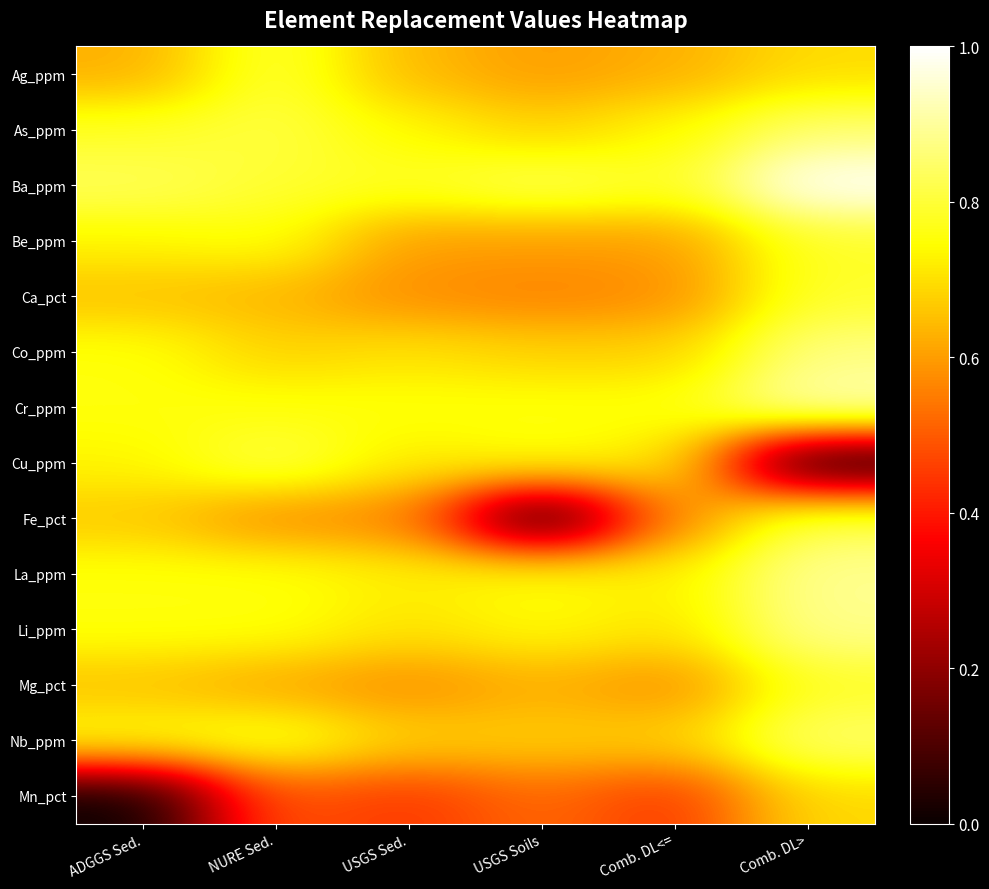

Which series has the largest total across all categories?

Ba_ppm